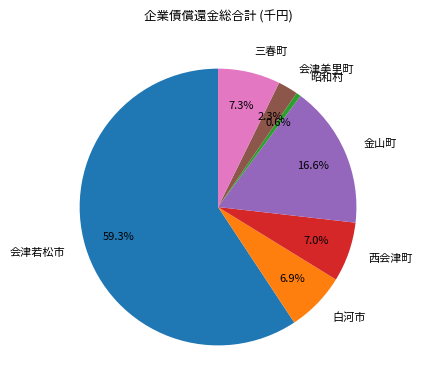

What percentage is the 西会津町 slice, to the nearest percent?

7%